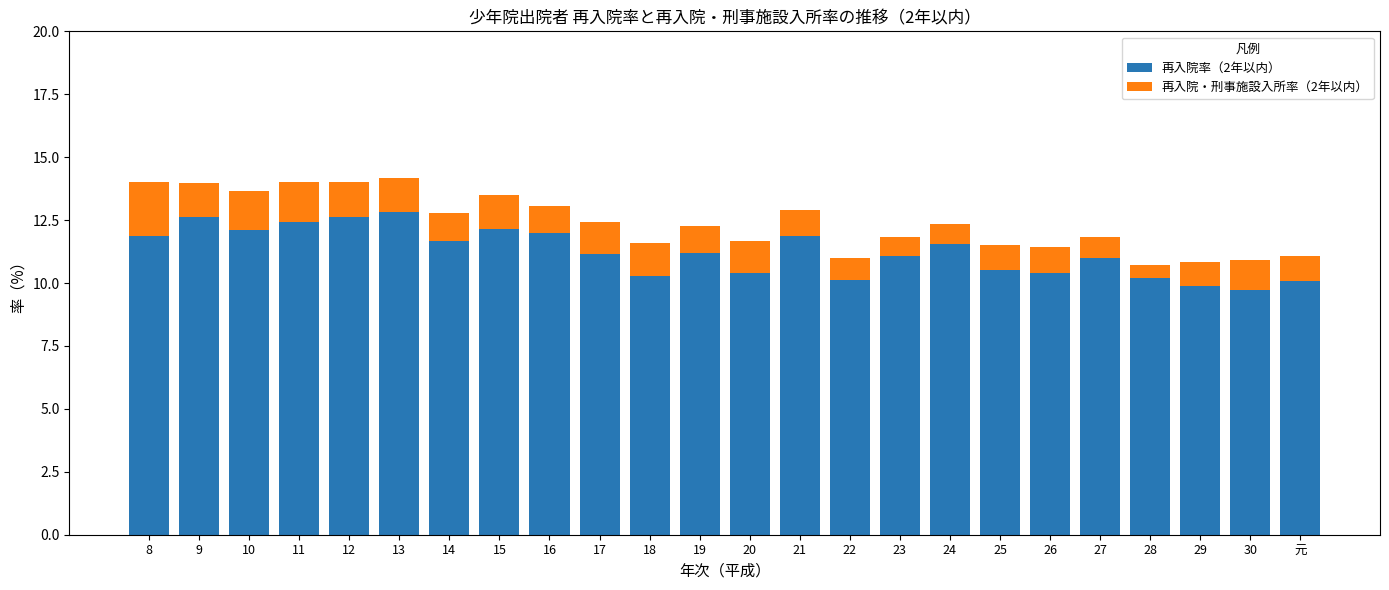

The value of 再入院率（2年以内） at 20 is 13.6. True or false?

False